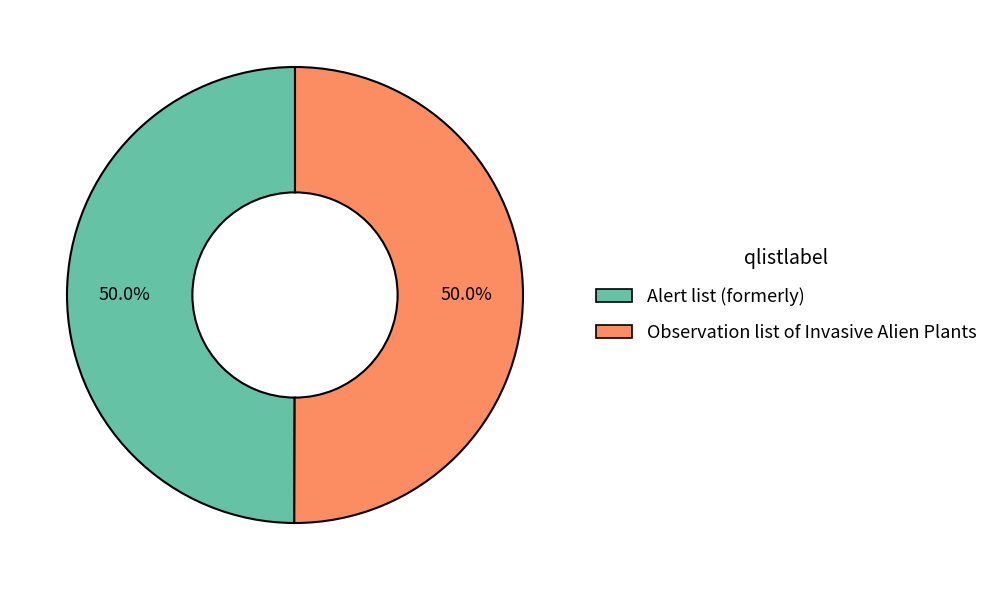

What is the ratio of the value at Observation list of Invasive Alien Plants to the value at Alert list (formerly)?

1.0